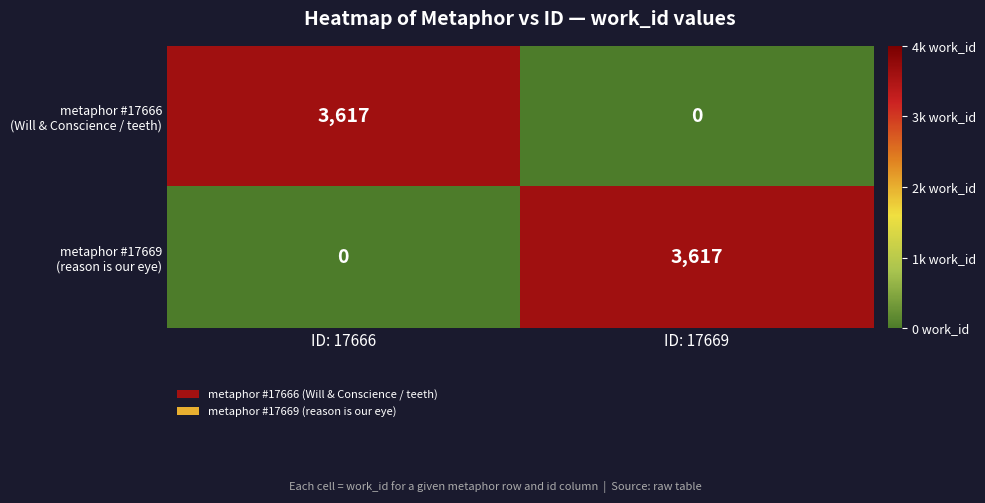

What is the greatest value displayed?

3617